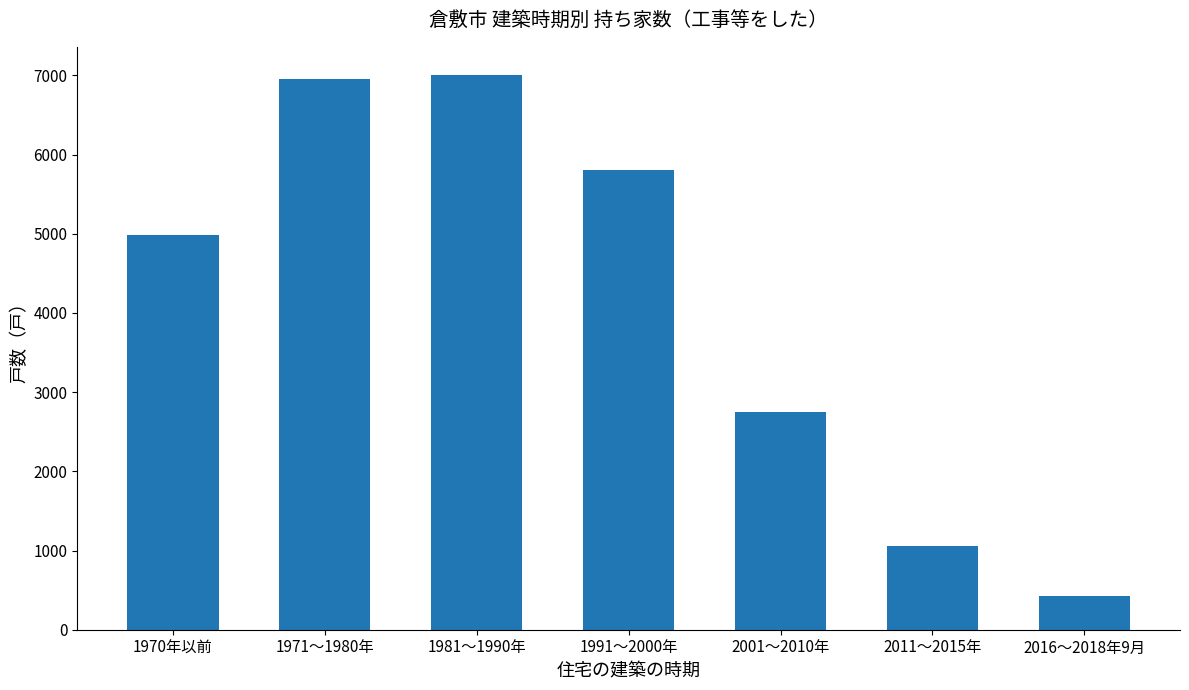

Does the chart contain any negative values?

No